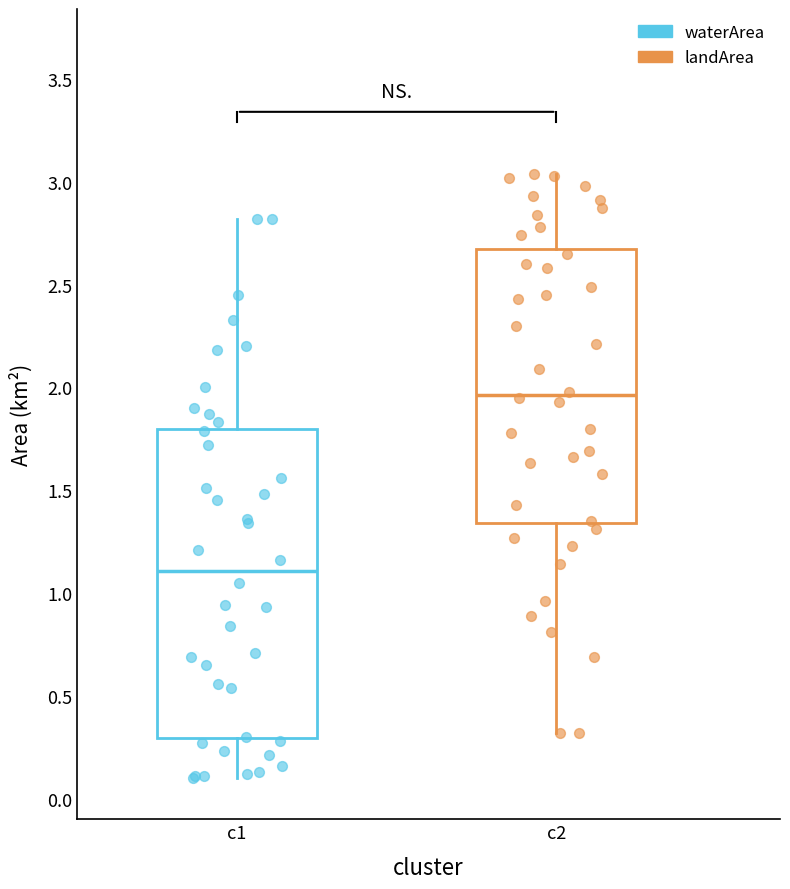

Reading left to right, transcribe this box plot: for each box, give where its median line is, the range the box spans, and where its two whiskers end, as read against the y-axis. The values are not printed on the chart, so give them approximately, as read against the axis.

c1: median 1.10, box 0.30 to 1.80, whiskers 0.10 to 2.80
c2: median 1.95, box 1.35 to 2.65, whiskers 0.30 to 3.05